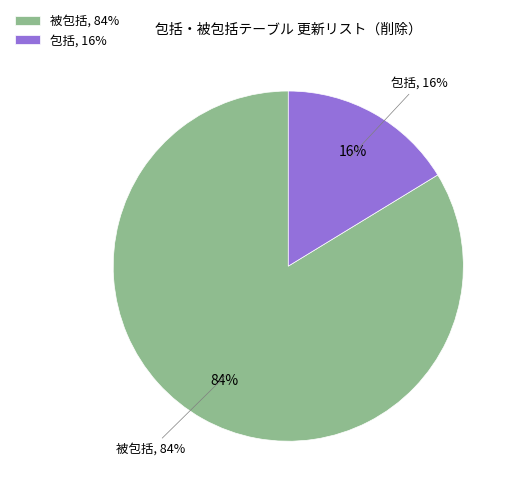

What percentage is the 包括 slice, to the nearest percent?

16%